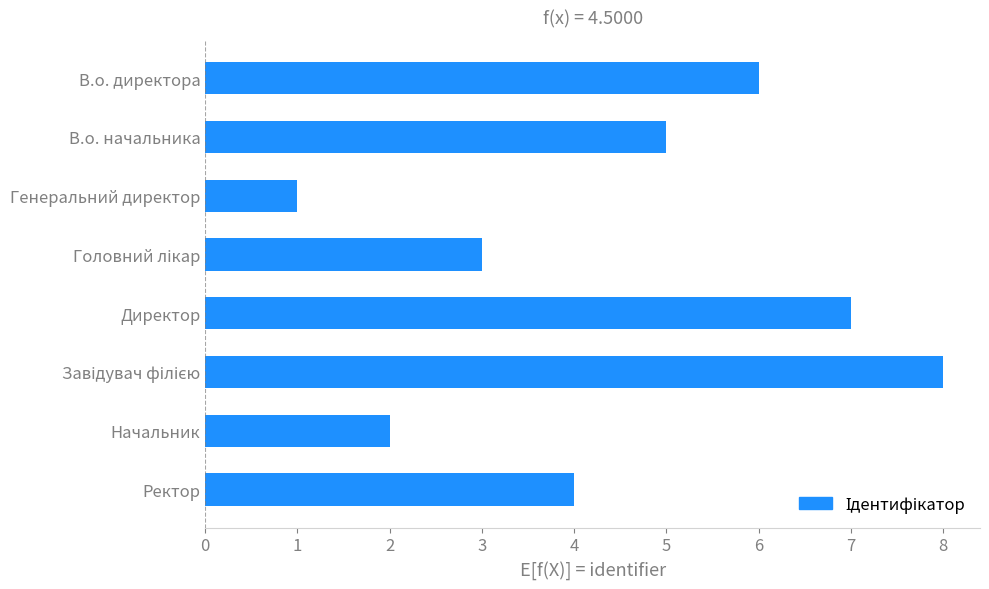

How many values are between 3 and 7?

5